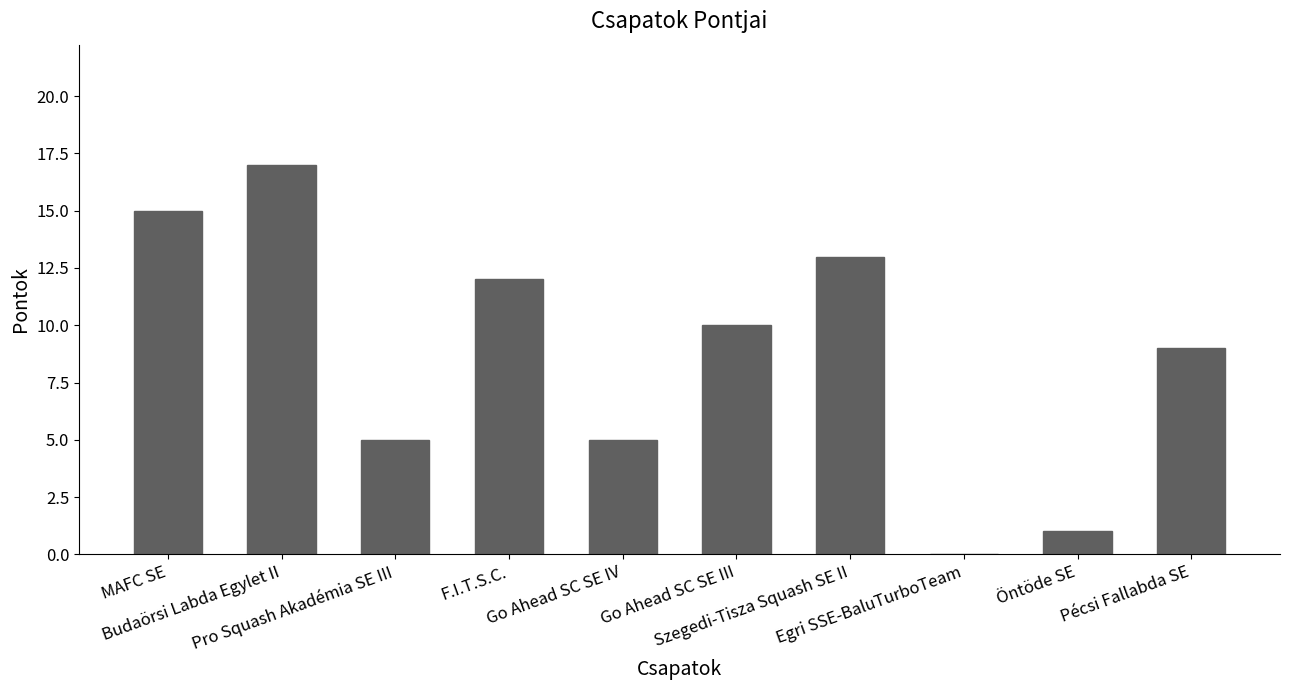

What is the greatest value displayed?

17